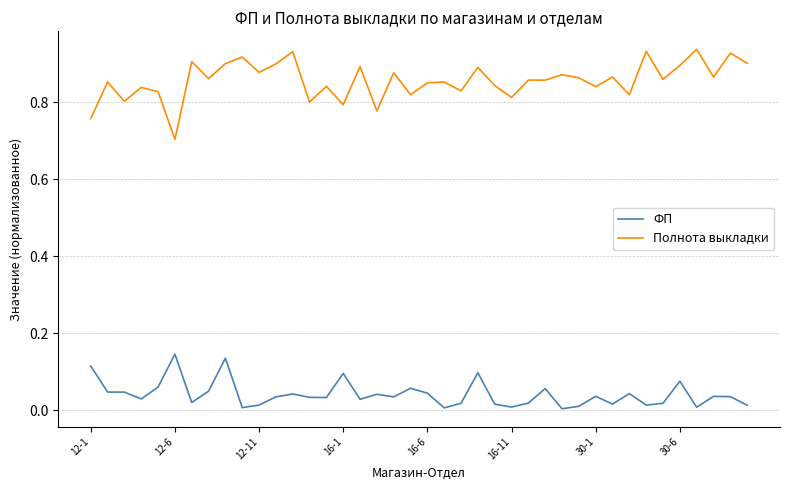

Which series has the largest total across all categories?

Полнота выкладки